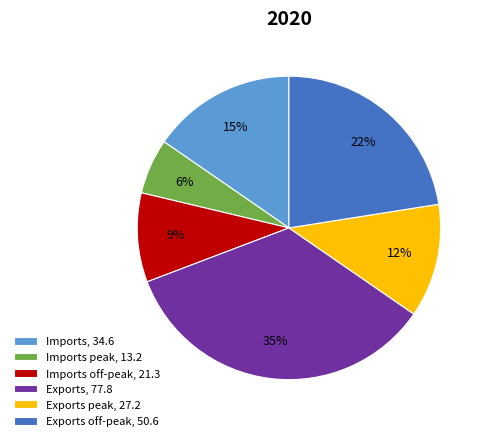

Which slice is the smallest?

Imports peak, 13.2